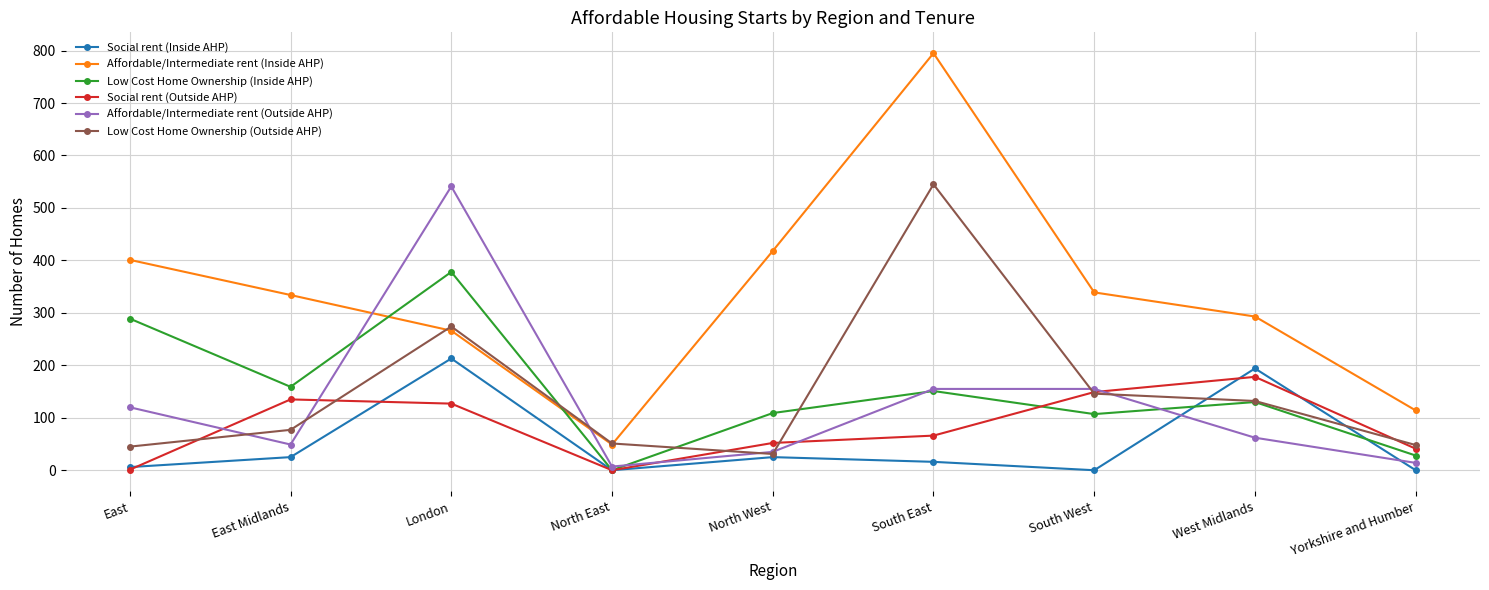

At which category does Low Cost Home Ownership (Outside AHP) reach its first local valley?

North West